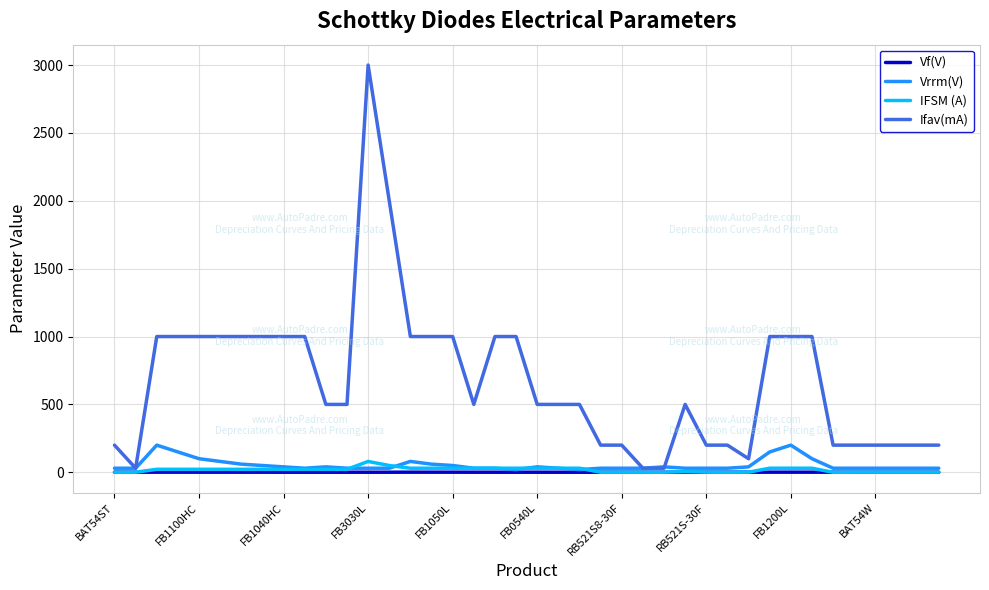

Is this an area chart (filled region under the line)?

No